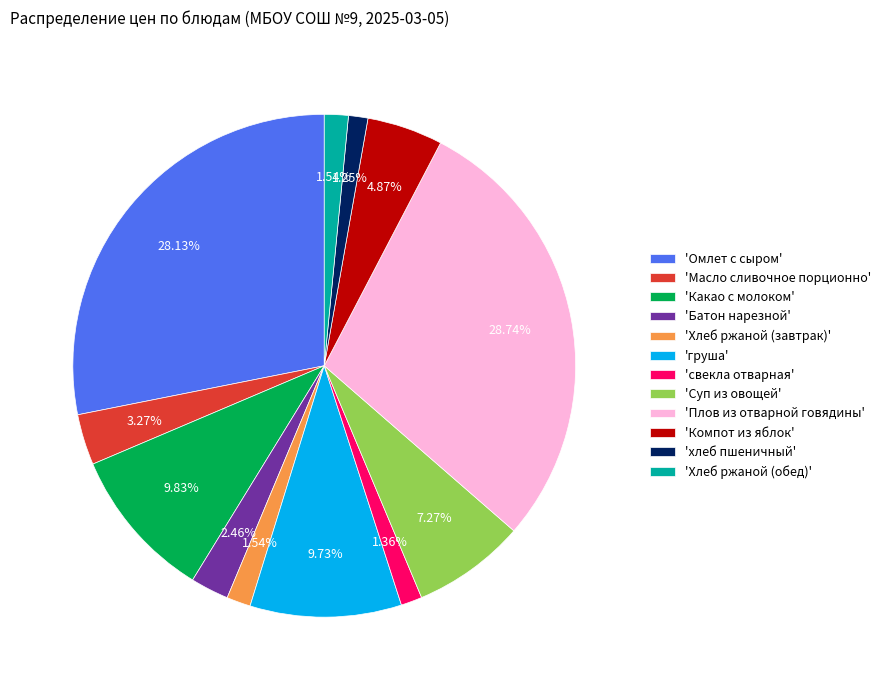

Count the number of slices in the pie.

12